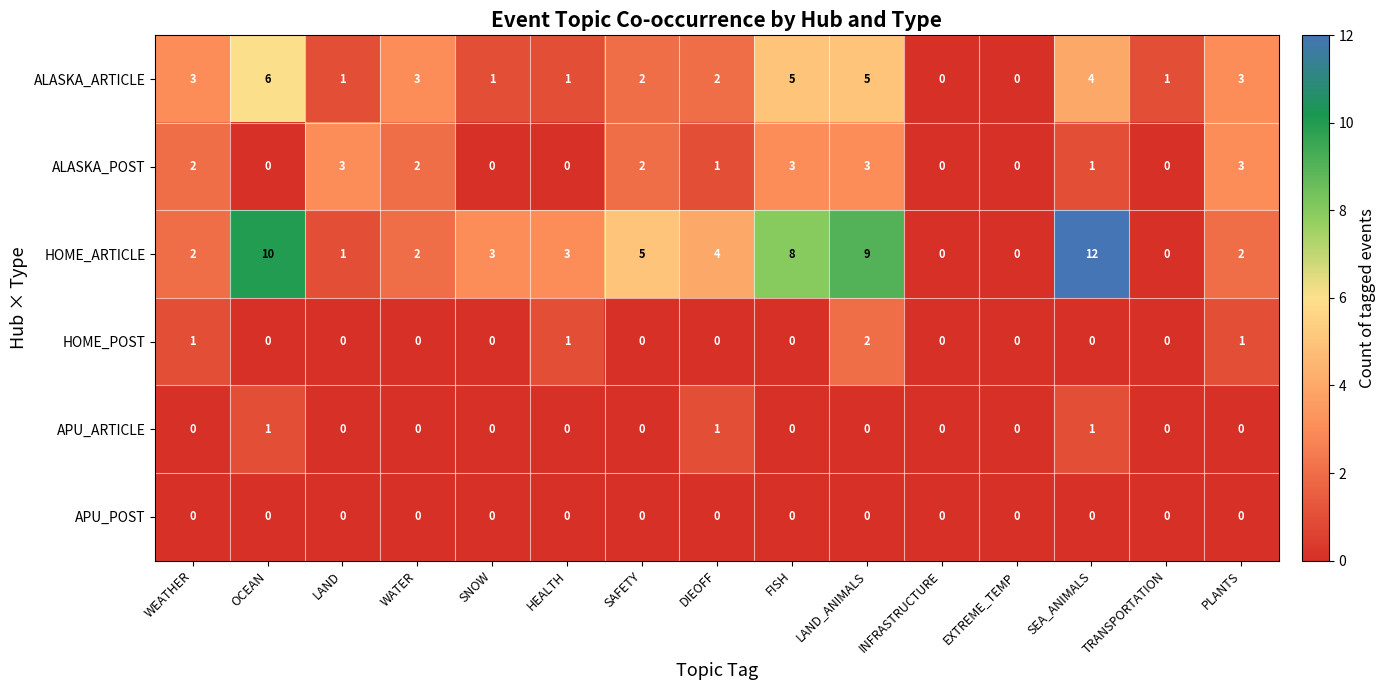

Is the value of APU_POST at EXTREME_TEMP greater than the value of ALASKA_ARTICLE at TRANSPORTATION?

No